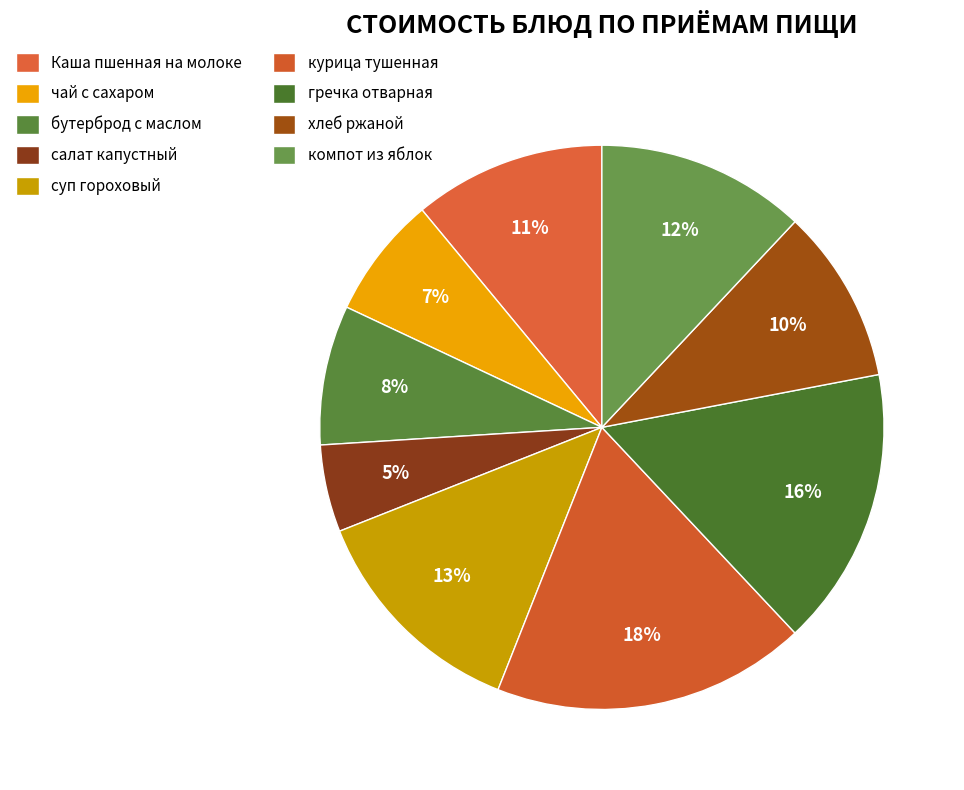

How many slices are in this pie chart?

9